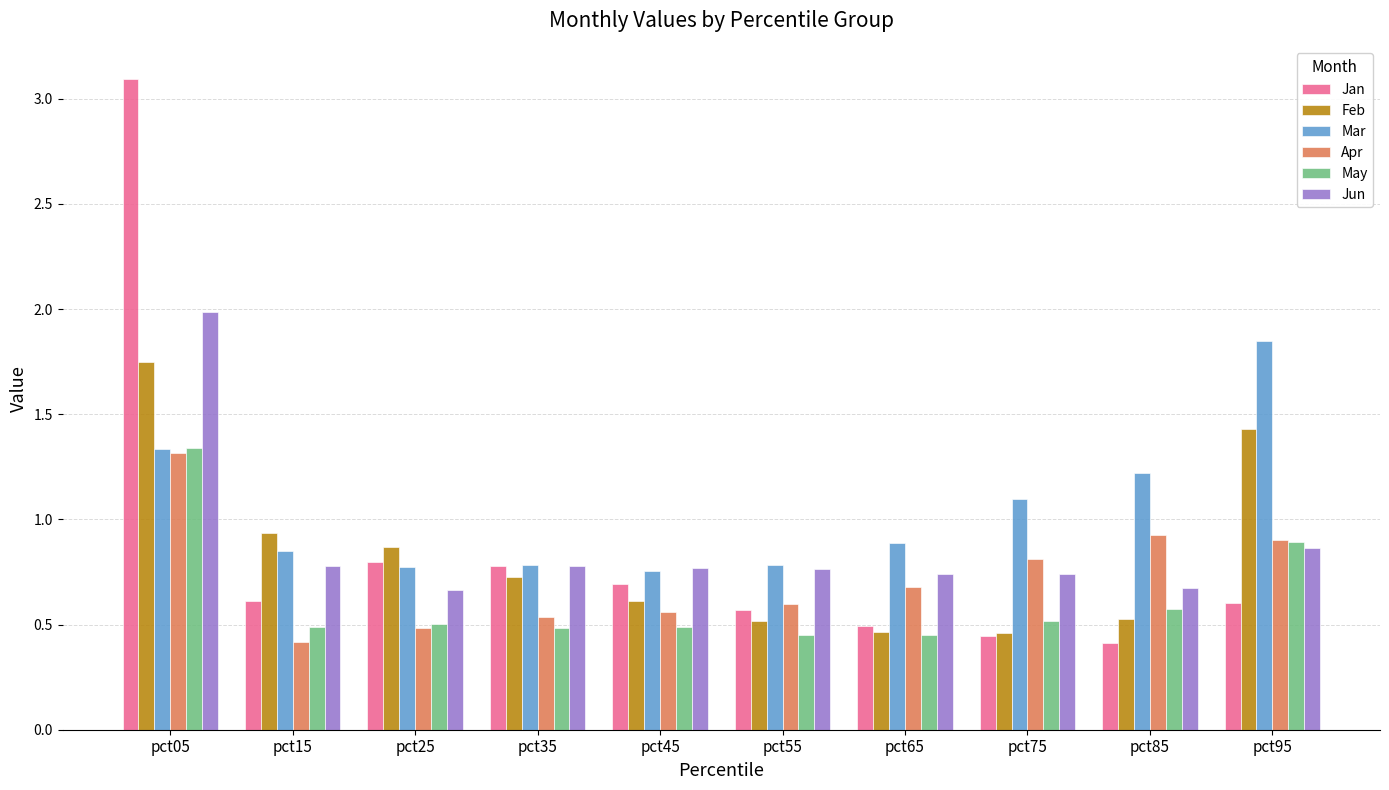

At which category is the sum across all series the highest?

pct05